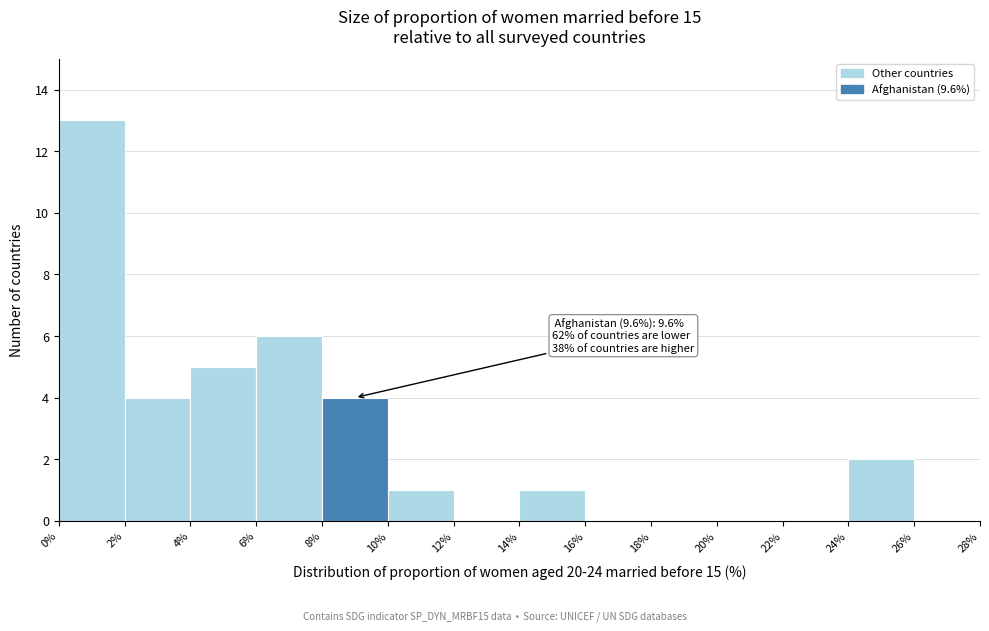

Over which range of the x-axis is the bar tallest?

0% to 2%